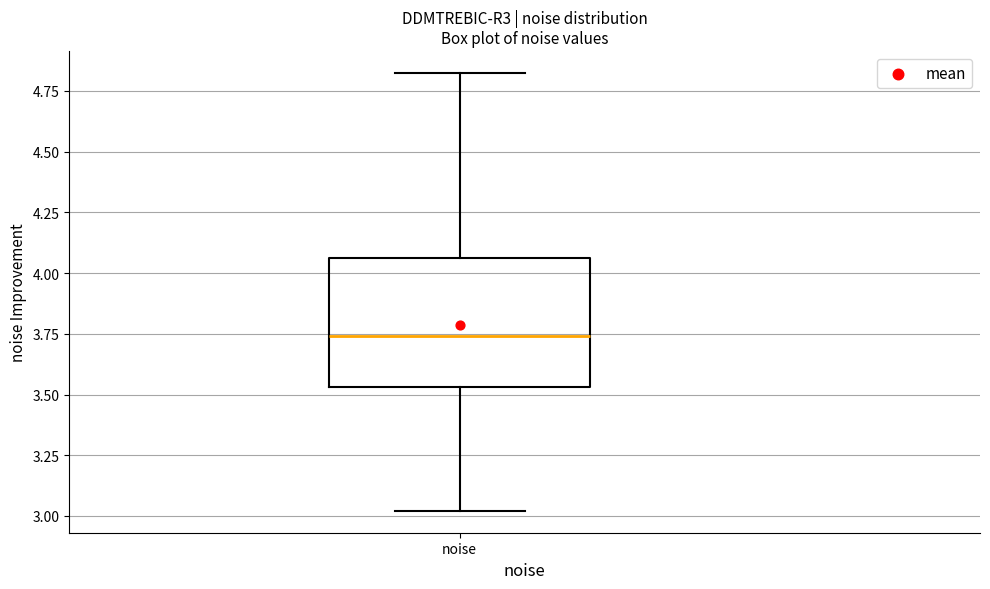

Transcribe this box plot: give where the median line is, the range the box spans, and where the two whiskers end, as read against the y-axis. The values are not printed on the chart, so give them approximately, as read against the axis.

median 3.75, box 3.55 to 4.05, whiskers 3.00 to 4.80